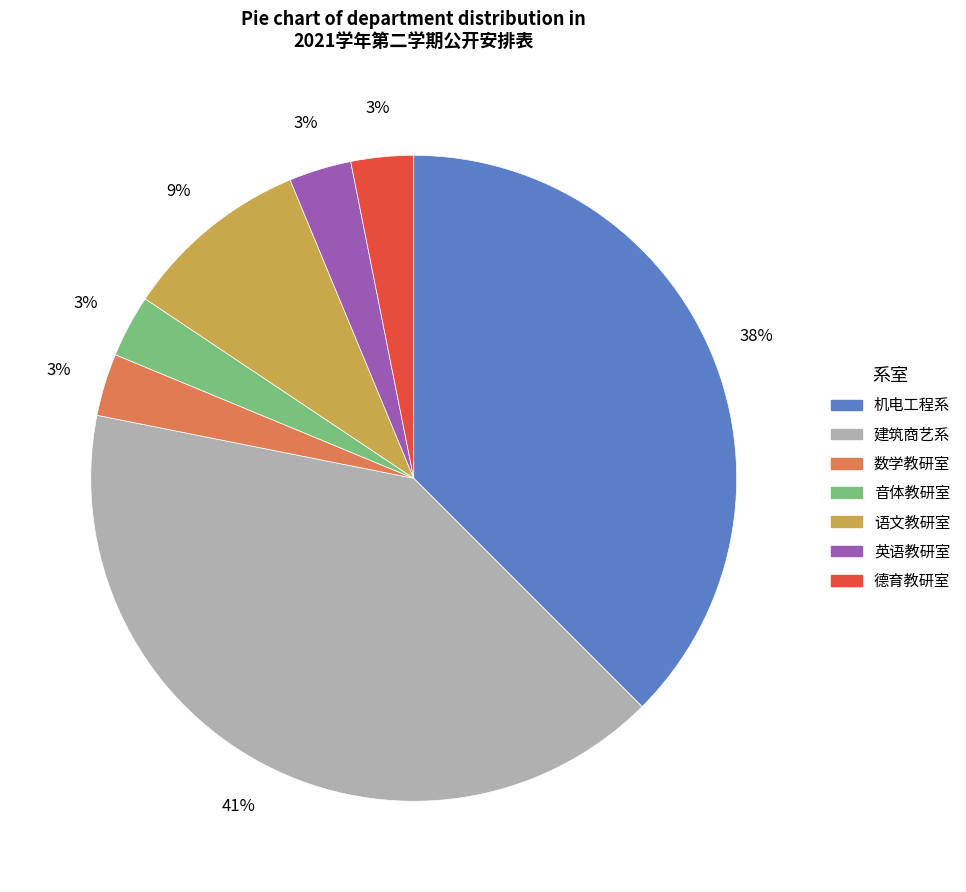

Does 英语教研室 represent more than half of the total?

No